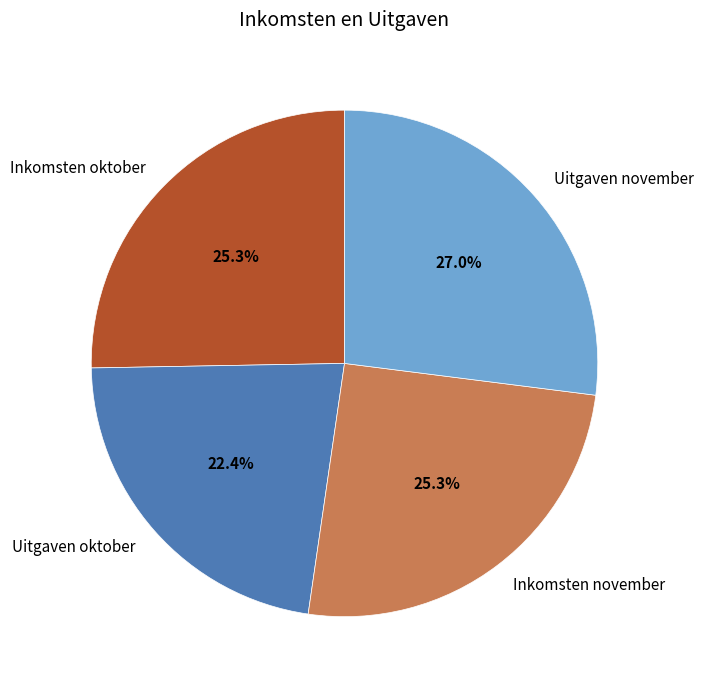

What portion of the pie excludes Uitgaven november?

73.0%